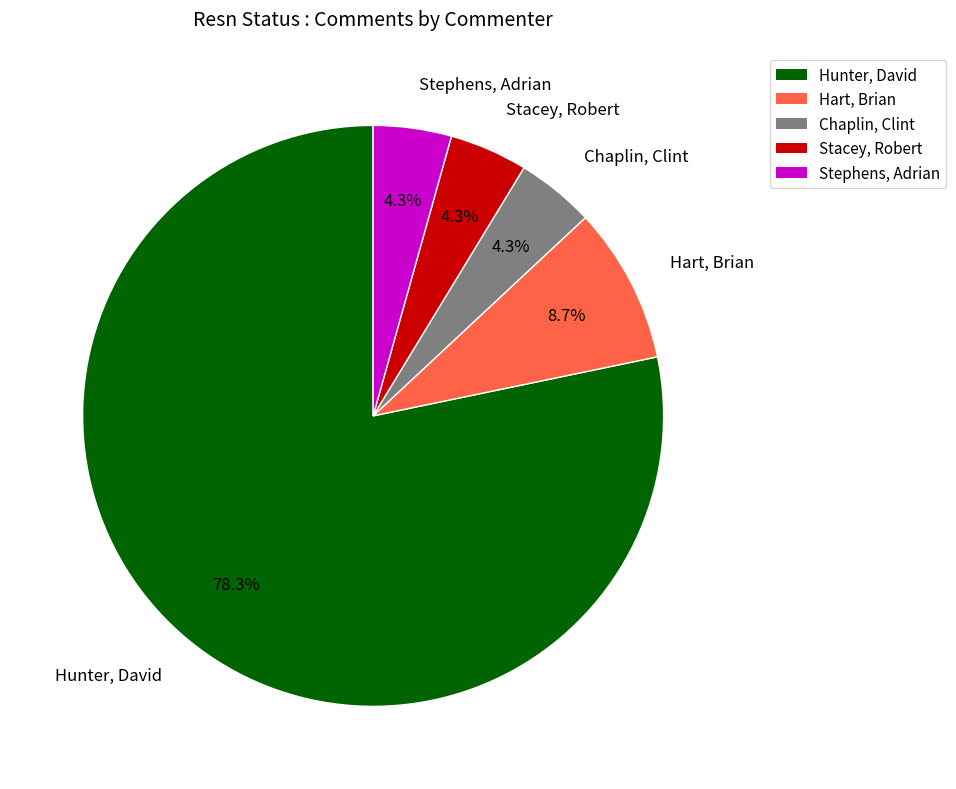

Which has a higher value, Hart, Brian or Chaplin, Clint?

Hart, Brian